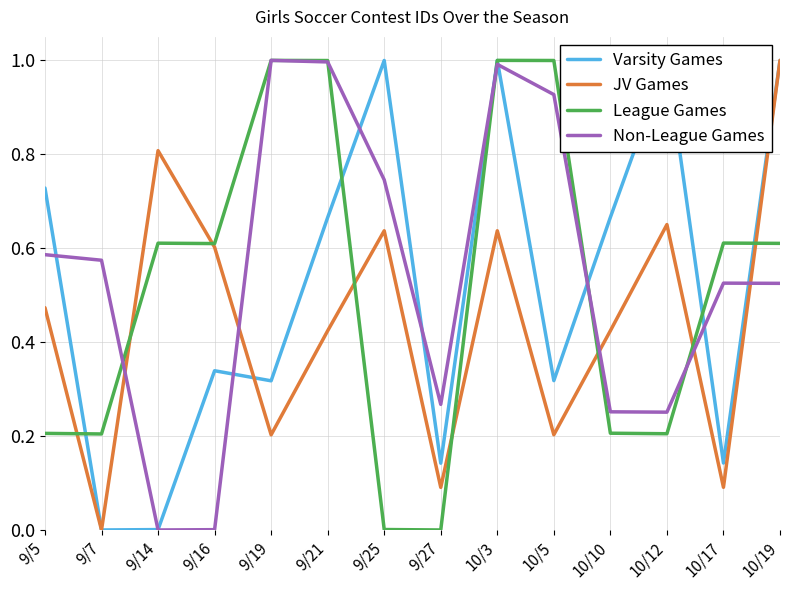

Reading left to right, list all the values displayed in this chart.

Varsity Games: 0.7	0.0	0.0	0.3	0.3	0.7	1.0	0.1	1.0	0.3	0.7	1.0	0.1	1.0
JV Games: 0.5	0.0	0.8	0.6	0.2	0.4	0.6	0.1	0.6	0.2	0.4	0.7	0.1	1.0
League Games: 0.2	0.2	0.6	0.6	1.0	1.0	0.0	0.0	1.0	1.0	0.2	0.2	0.6	0.6
Non-League Games: 0.6	0.6	0.0	0.0	1.0	1.0	0.7	0.3	1.0	0.9	0.3	0.3	0.5	0.5